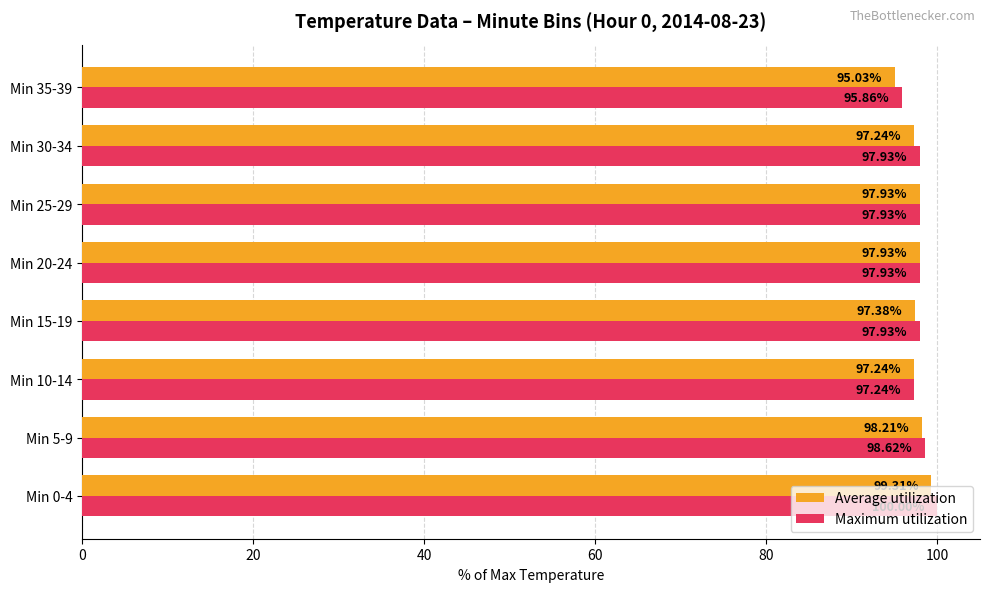

Which series has the largest total across all categories?

Maximum utilization